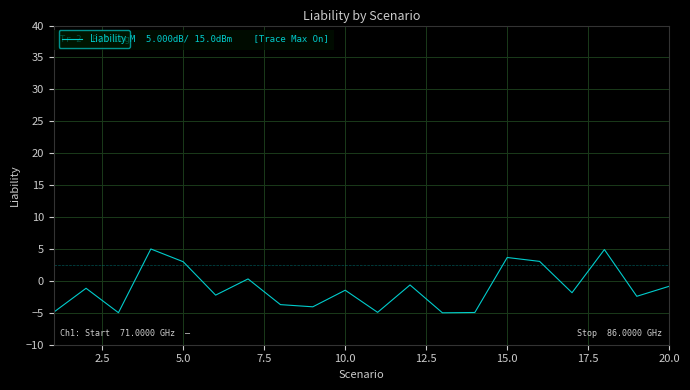

What is the difference between the maximum and minimum values?

10.0